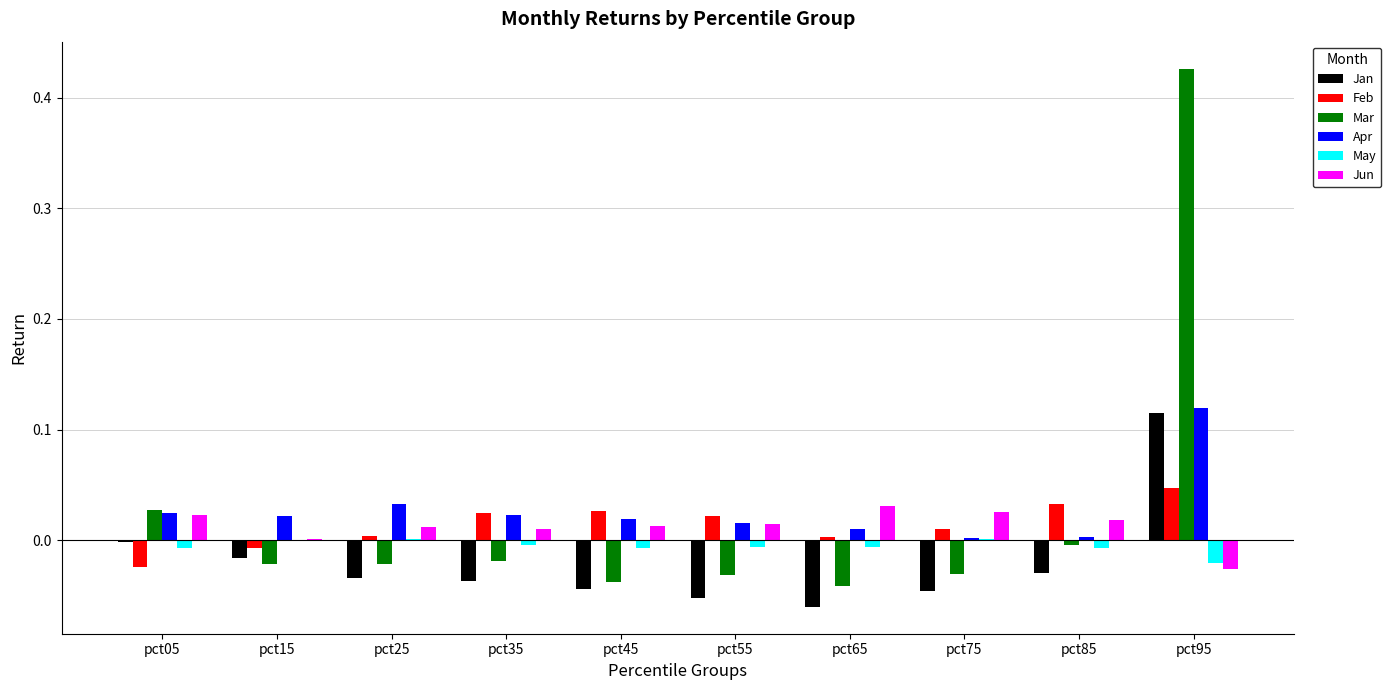

How many groups of bars are there?

10